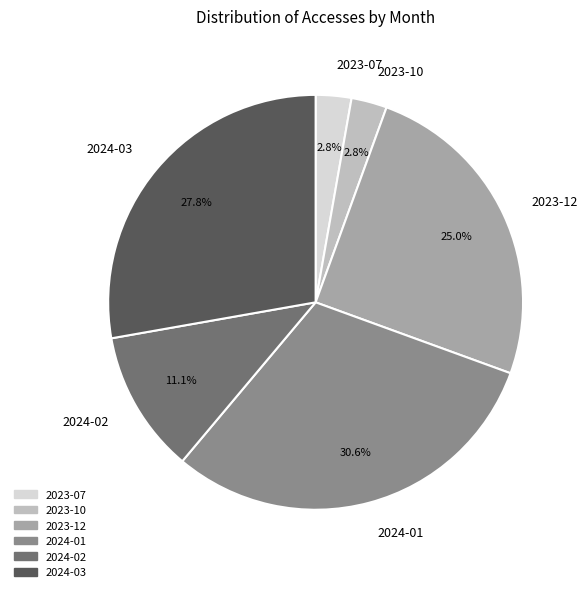

To the nearest percent, what is the difference between the largest and smallest slice percentages?

28%